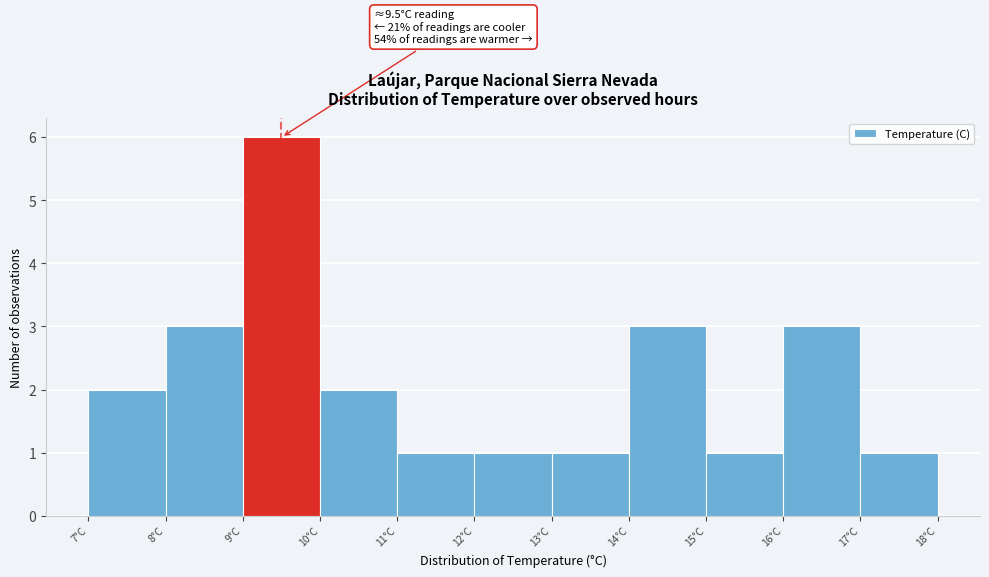

Over which range of the x-axis is the bar tallest?

9 to 10